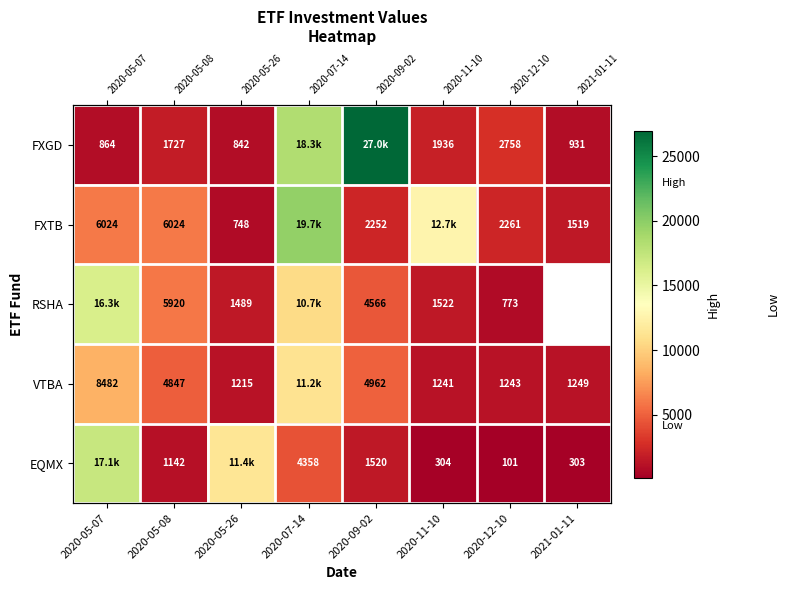

Between 2020-05-07 and 2020-05-08, which series saw the biggest shift?

EQMX